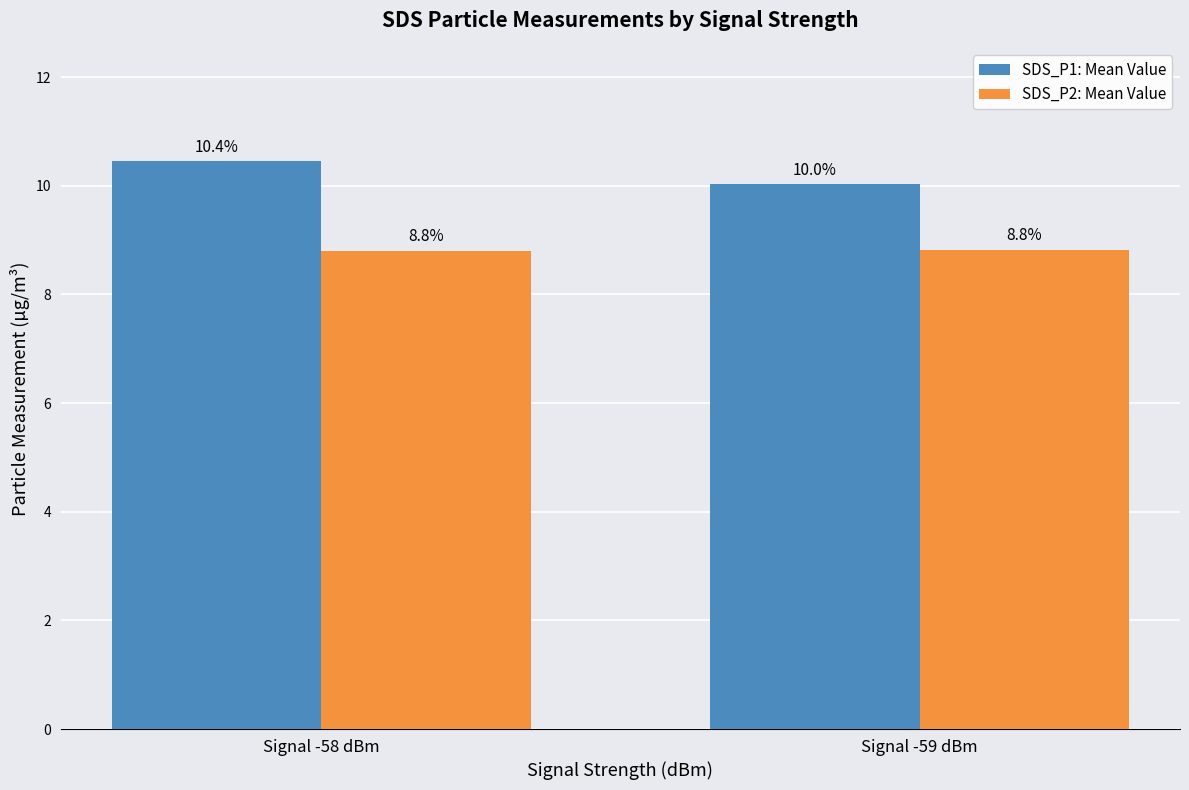

Is it true that SDS_P1: Mean Value equals 5.7 at Signal -58 dBm?

False